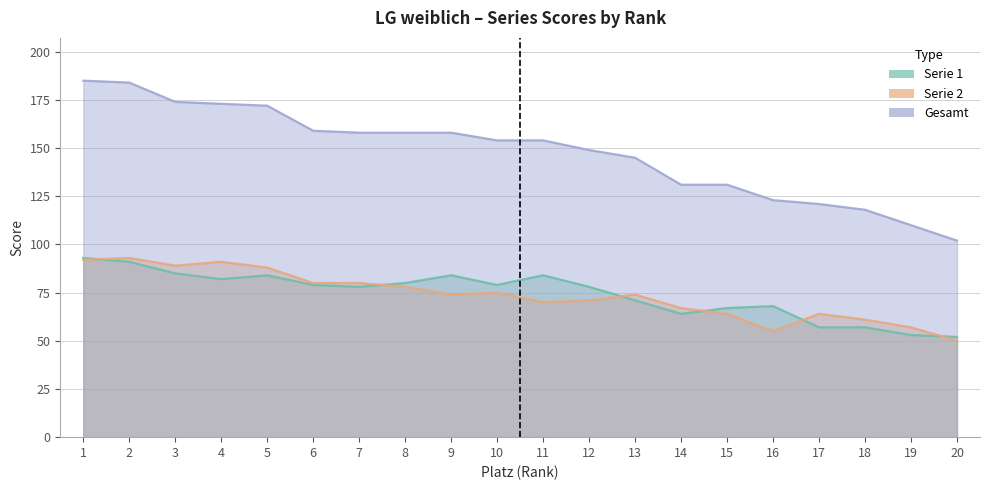

How many values in the Serie 1 series exceed 79?

8